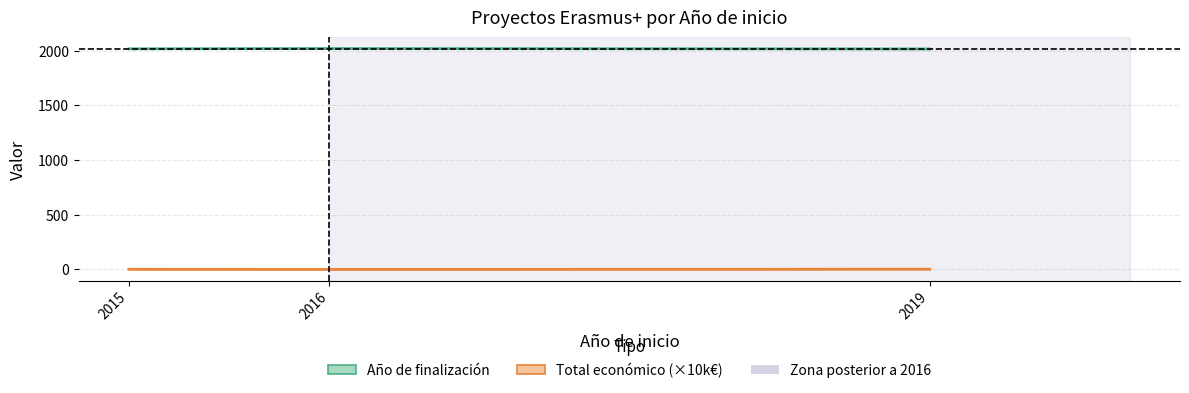

What is the greatest value displayed?

2020.0